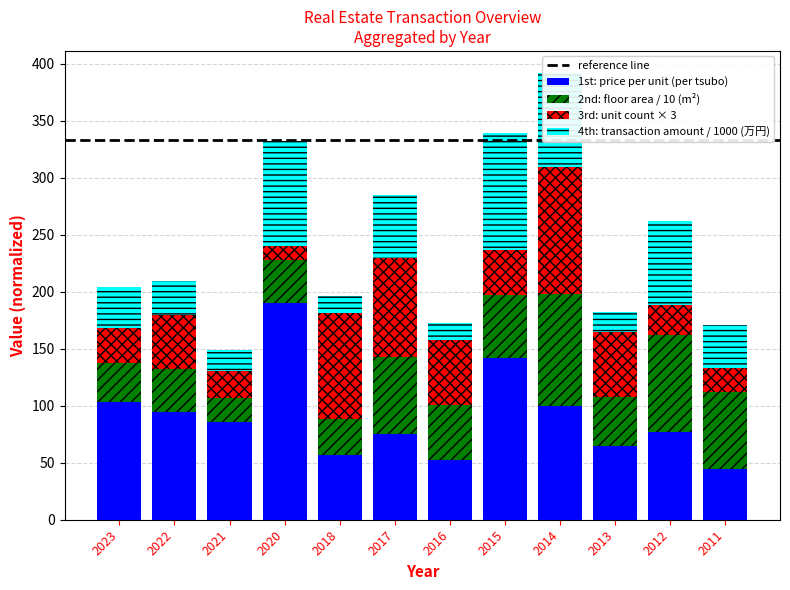

What is the average value of the 1st: price per unit (per tsubo) series?

90.4